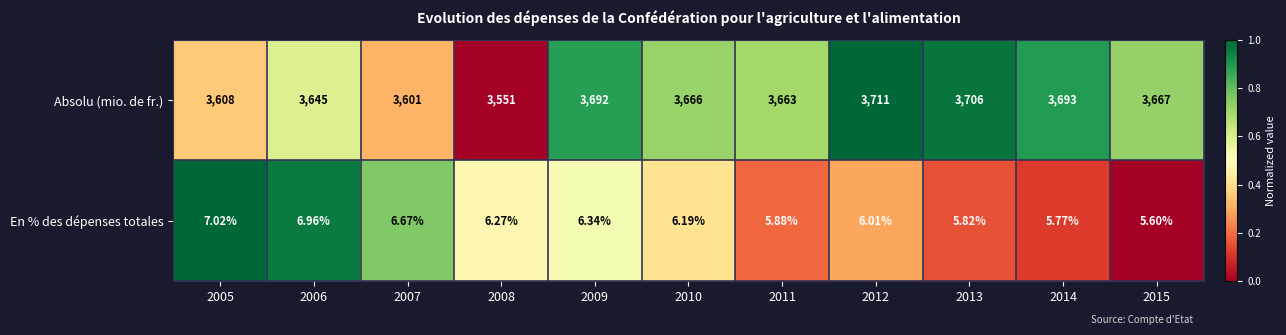

Rank the series at 2008 from highest to lowest value.

Absolu (mio. de fr.), En % des dépenses totales